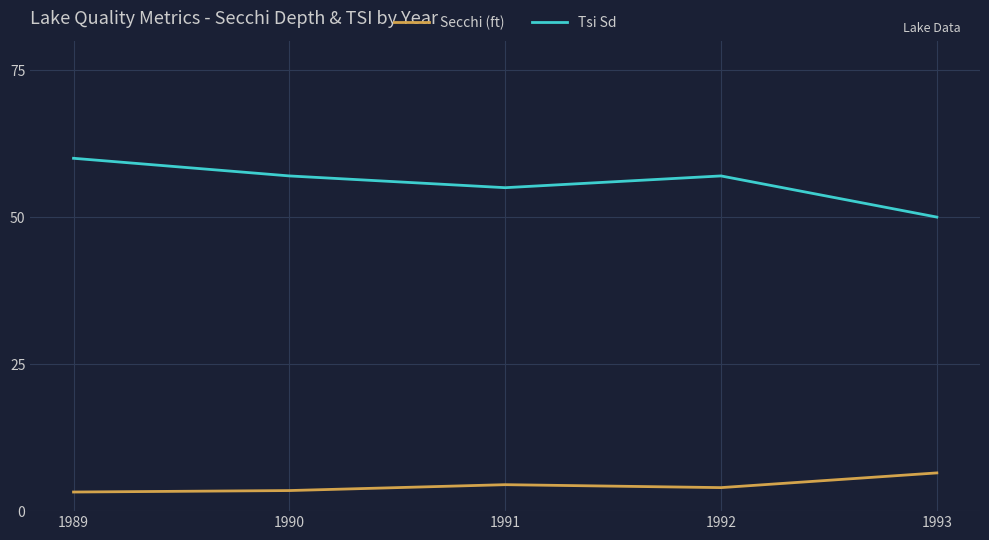

Which category has the highest value in the Tsi Sd series?

1989